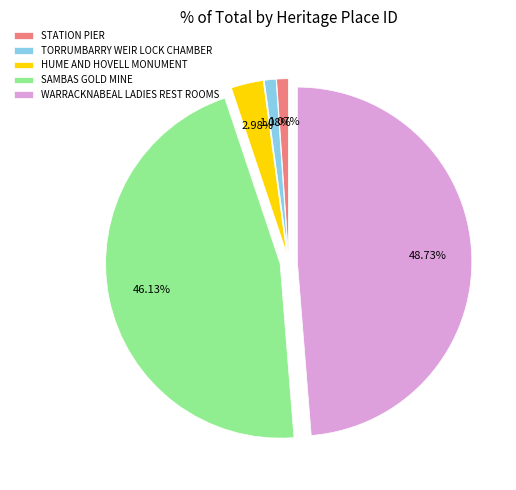

To the nearest percent, what percentage of the pie is HUME AND HOVELL MONUMENT?

3%